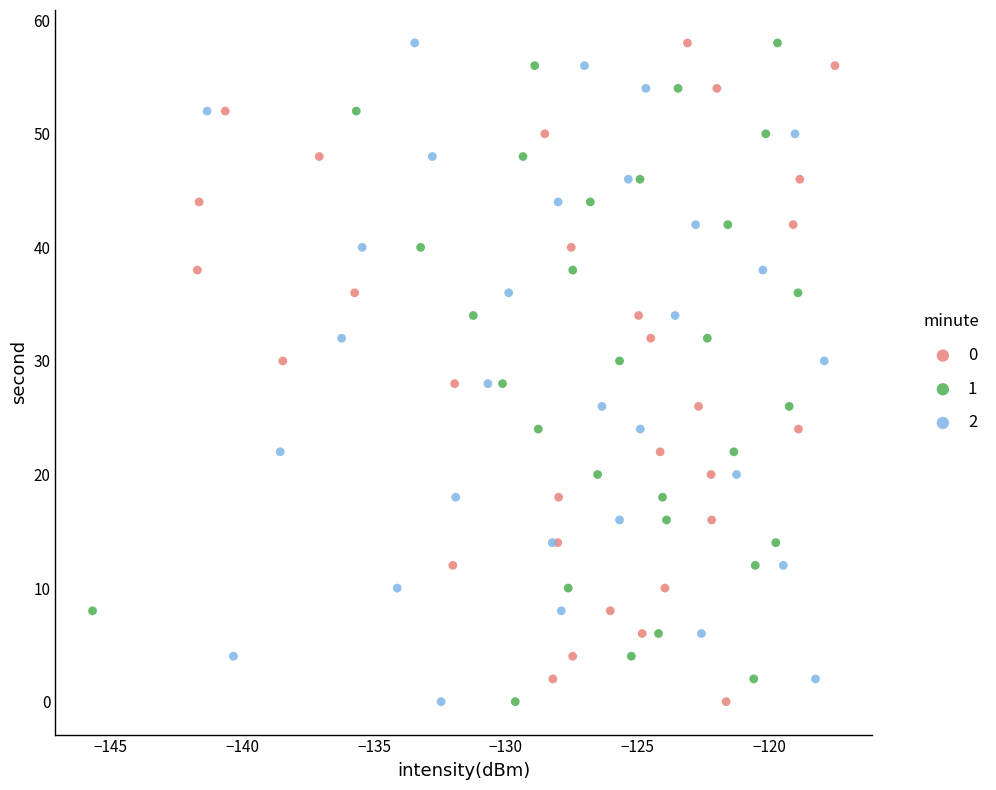

What are all the series names shown in the legend?

0, 1, 2